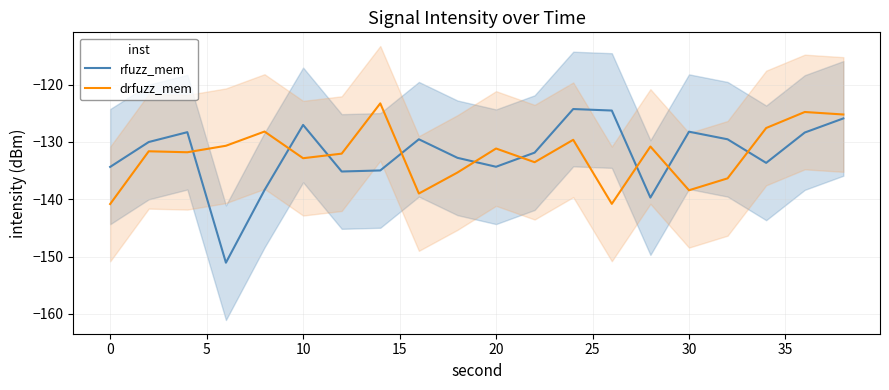

List the series in order of their peak value, highest first.

drfuzz_mem, rfuzz_mem